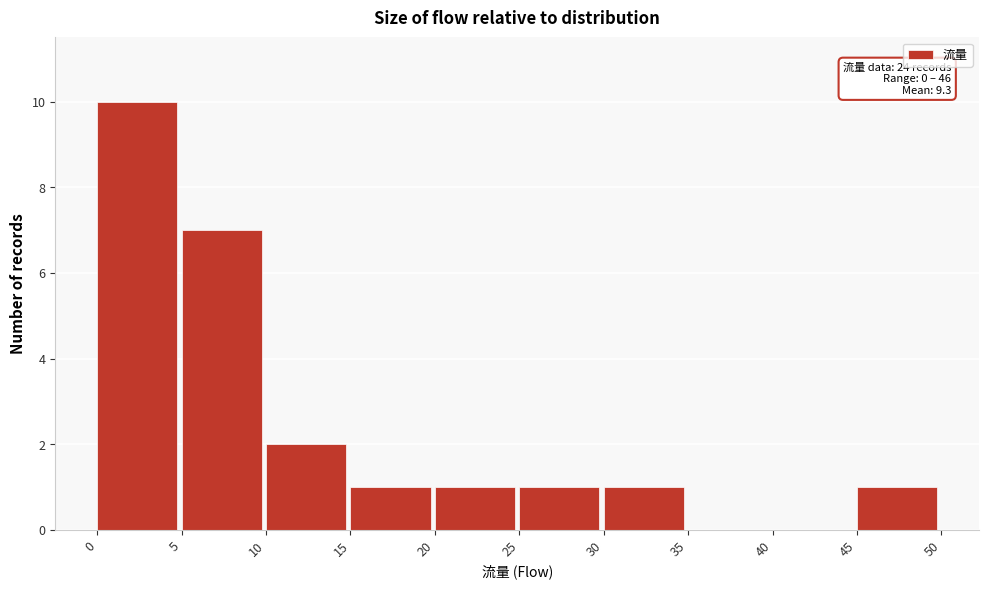

Over which range of the x-axis is the bar tallest?

0 to 5